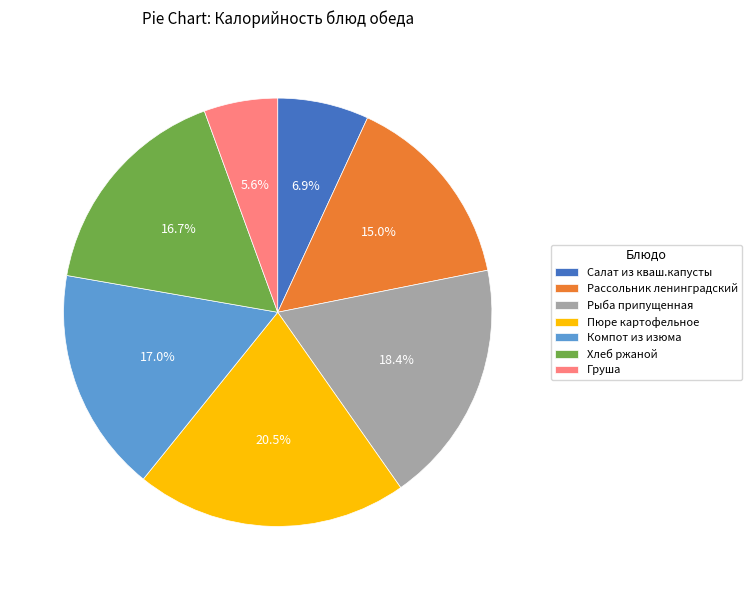

The Груша slice represents 6% of the pie. True or false?

True